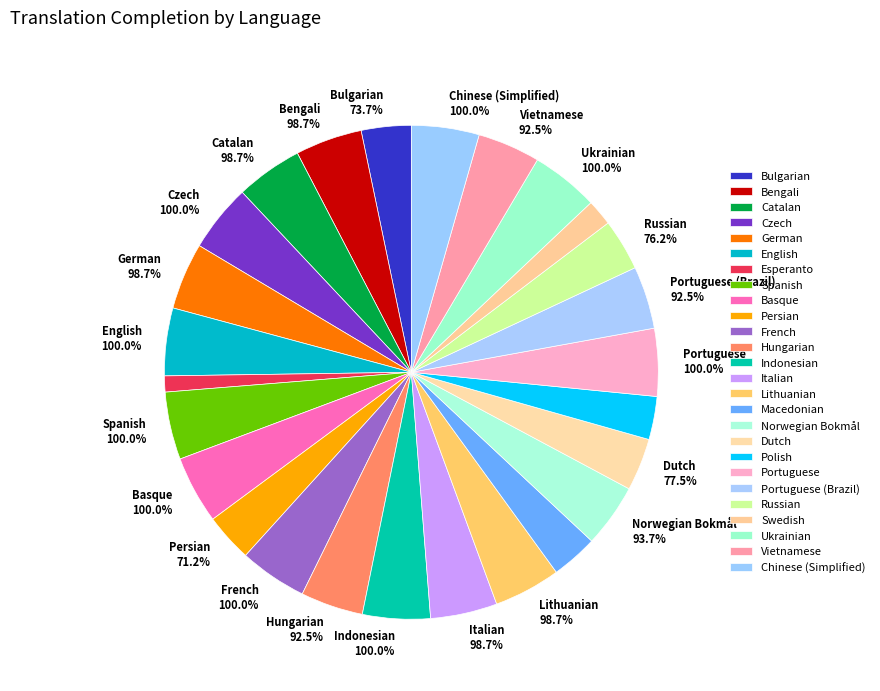

Rank the categories by value from highest to lowest.

Czech, English, Spanish, Basque, French, Indonesian, Portuguese, Ukrainian, Chinese (Simplified), Bengali, Catalan, German, Italian, Lithuanian, Norwegian Bokmål, Hungarian, Portuguese (Brazil), Vietnamese, Dutch, Russian, Bulgarian, Persian, Macedonian, Polish, Swedish, Esperanto